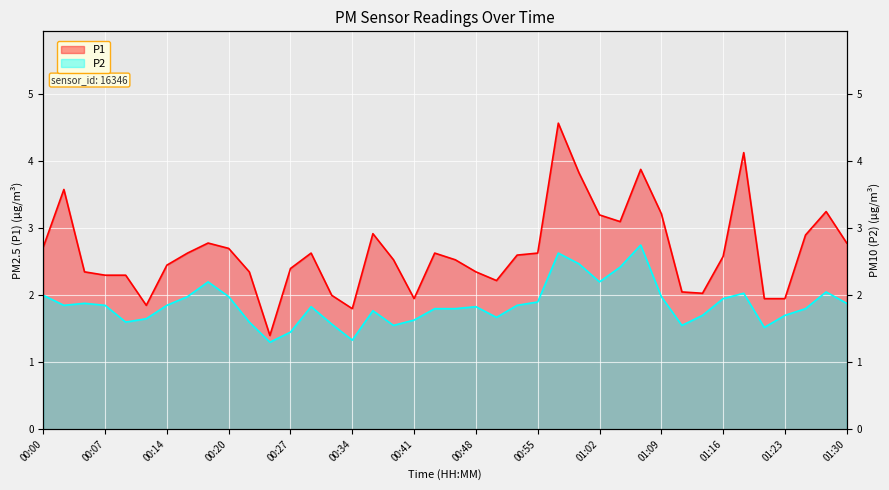

What is the difference between the P2 values at 00:23 and 01:02?

0.6